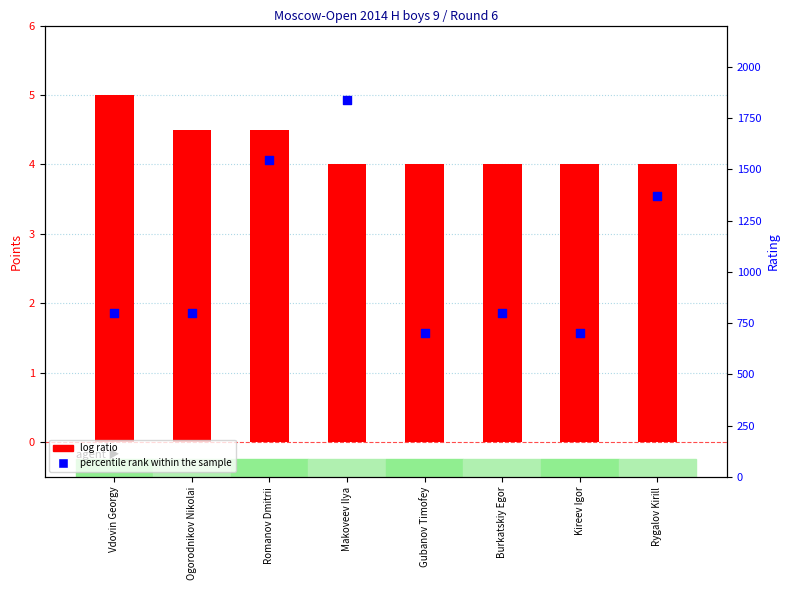

Is the value of percentile rank within the sample at Kireev Igor greater than the value of log ratio at Vdovin Georgy?

Yes